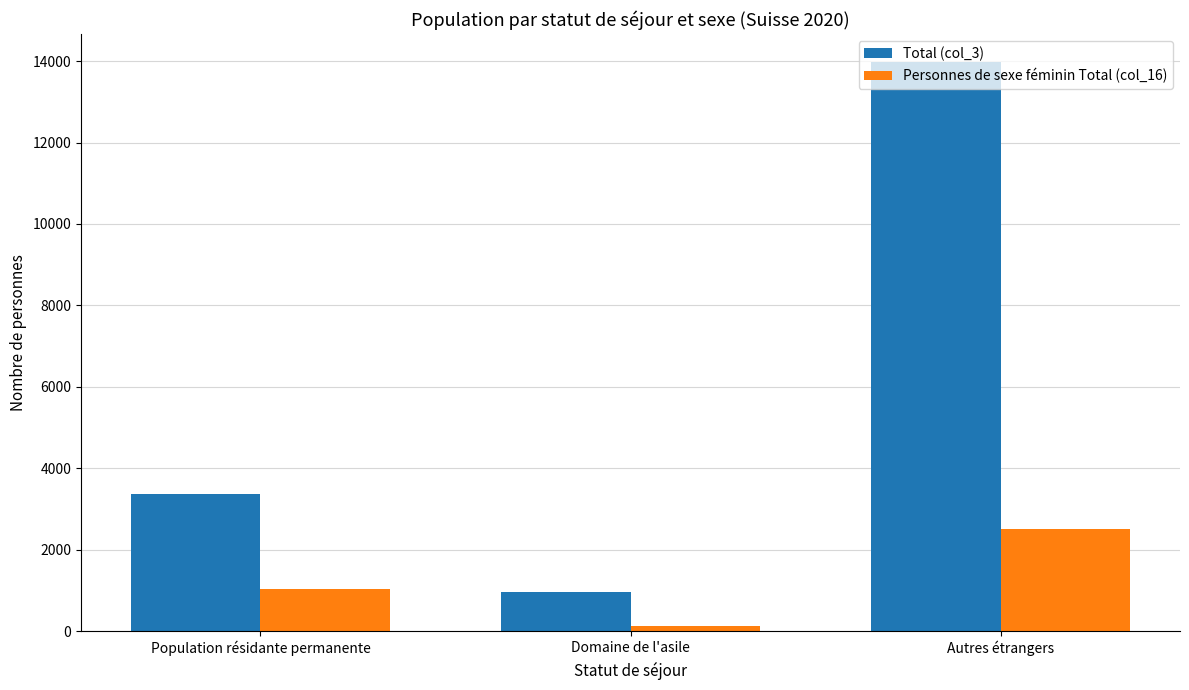

Reading left to right, transcribe all the data shown in this chart.

Total (col_3): Population résidante permanente=3373	Domaine de l'asile=956	Autres étrangers=13967
Personnes de sexe féminin Total (col_16): Population résidante permanente=1046	Domaine de l'asile=119	Autres étrangers=2503